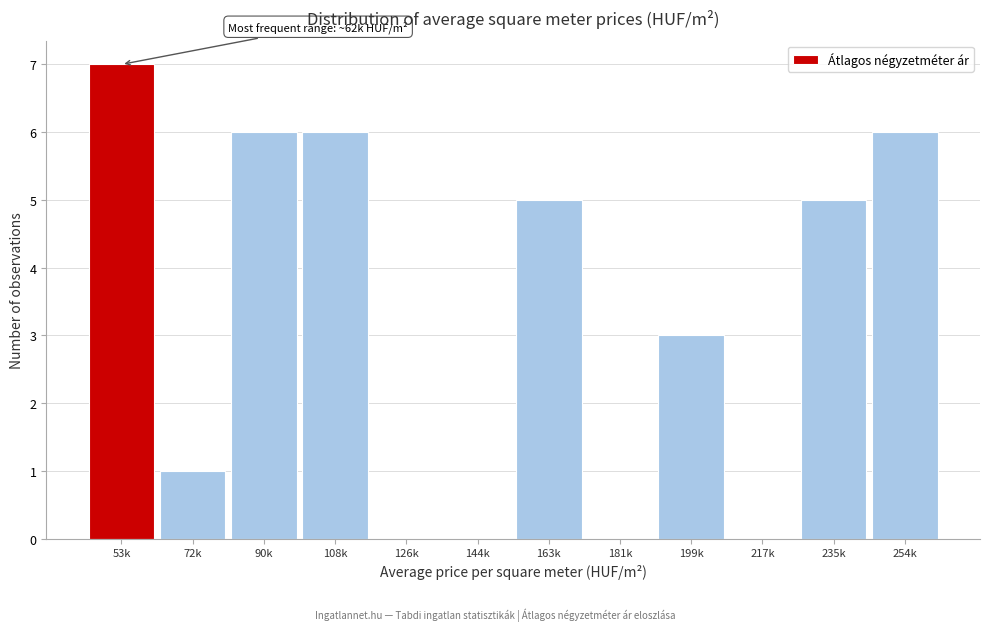

Reading right to left, what are all the values shown in this chart?

254k=6	235k=5	217k=0	199k=3	181k=0	163k=5	144k=0	126k=0	108k=6	90k=6	72k=1	53k=7